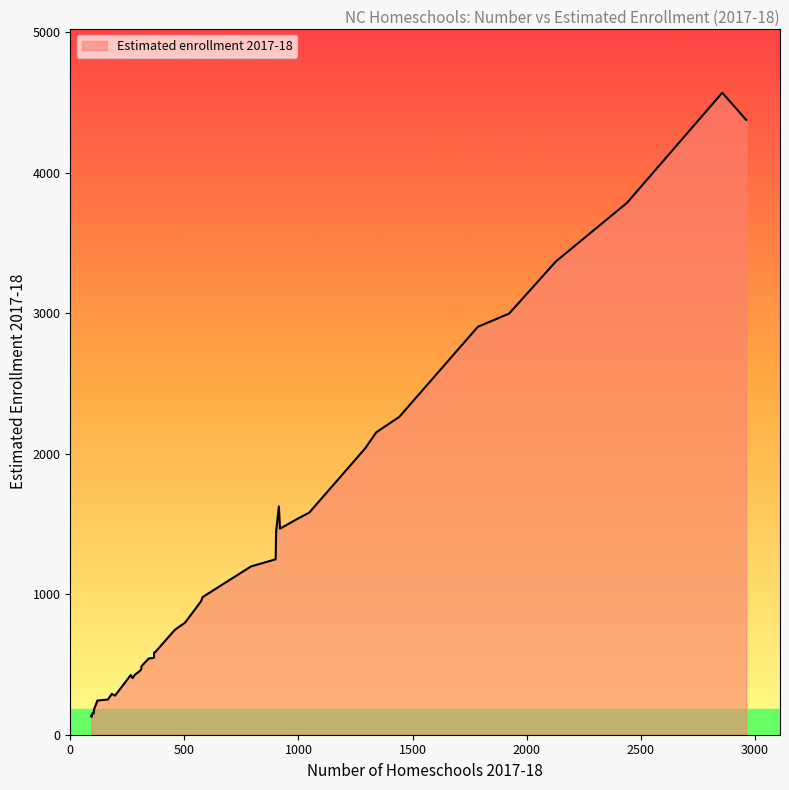

What is the value of the 26th point from the left?

3787